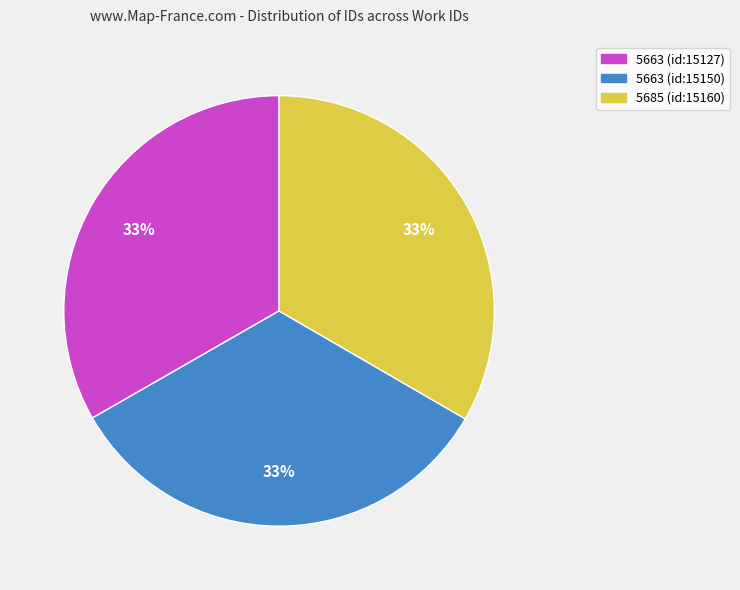

What percentage is the 5685 (id:15160) slice, to the nearest percent?

33%